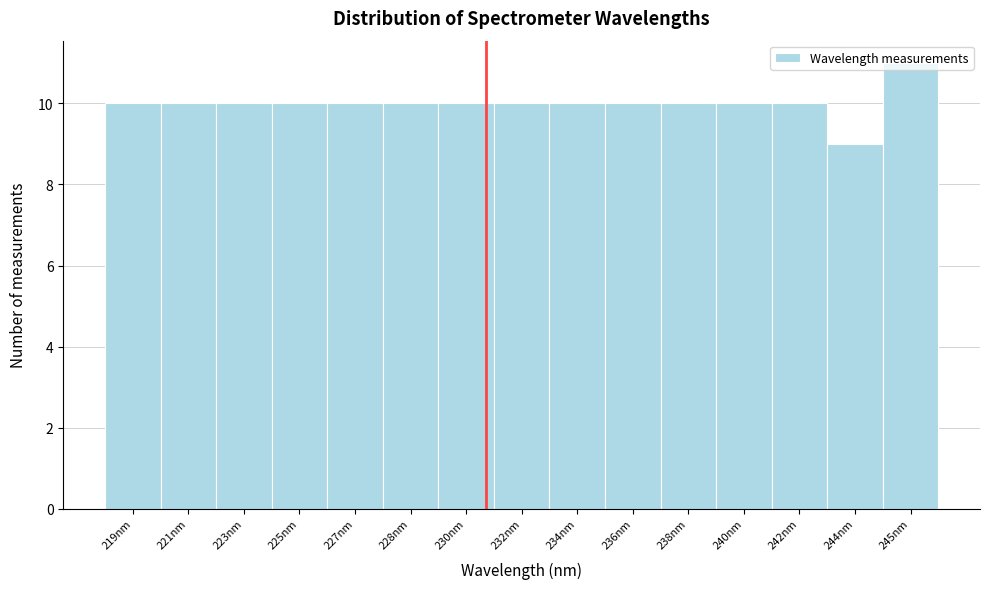

Is it true that the value at 240nm is 10?

True